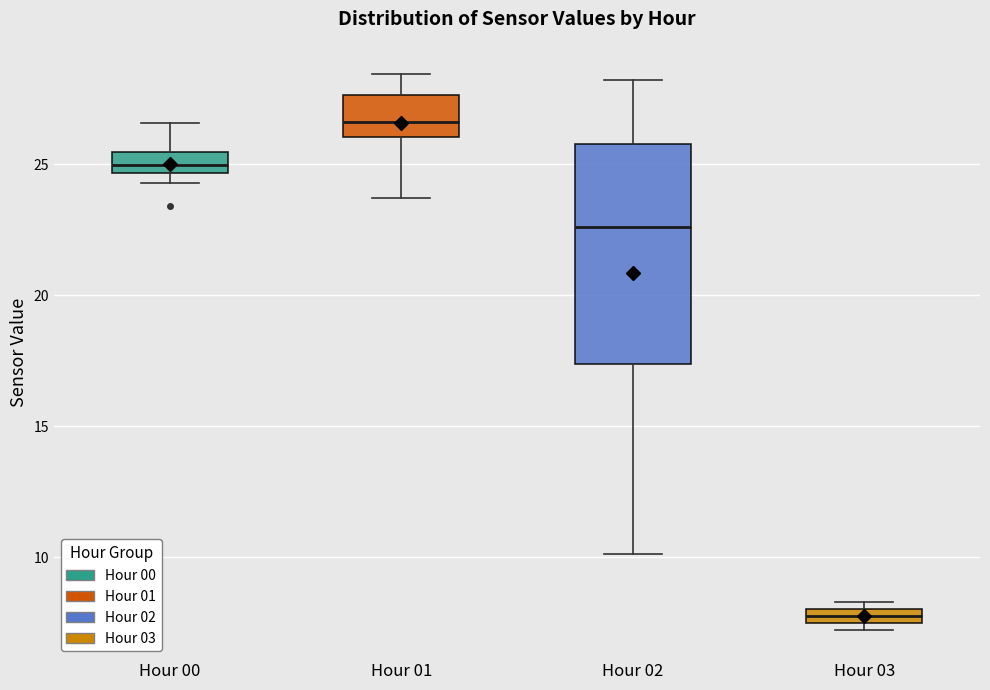

Which box is the tallest, from its lower edge to its upper edge?

Hour 02